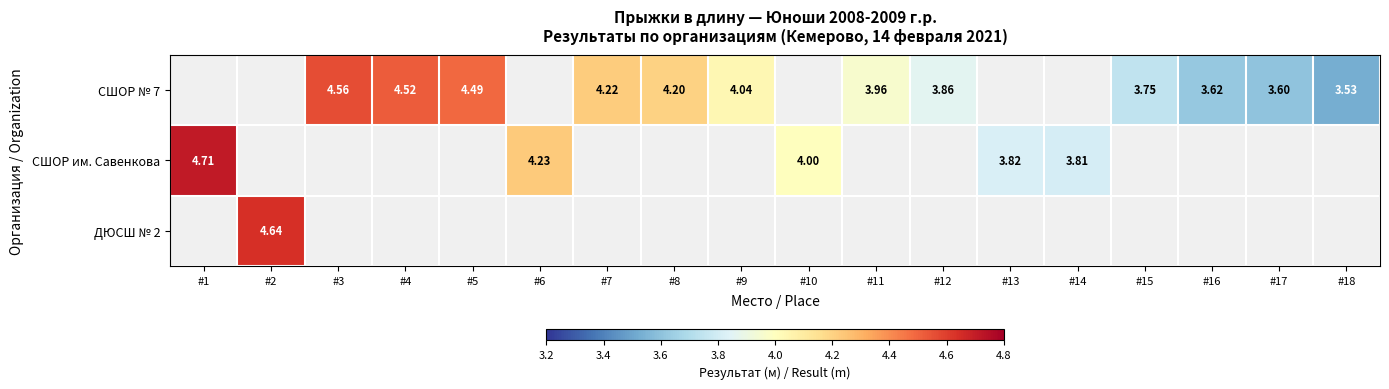

What is the minimum value shown in the chart?

3.5